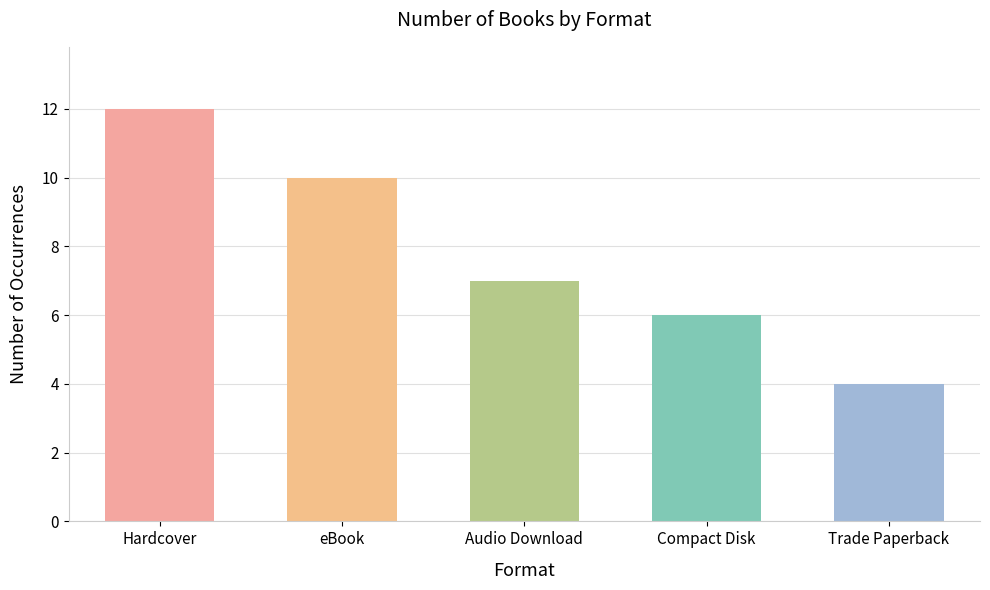

What is the sum of the values at Trade Paperback and Hardcover?

16